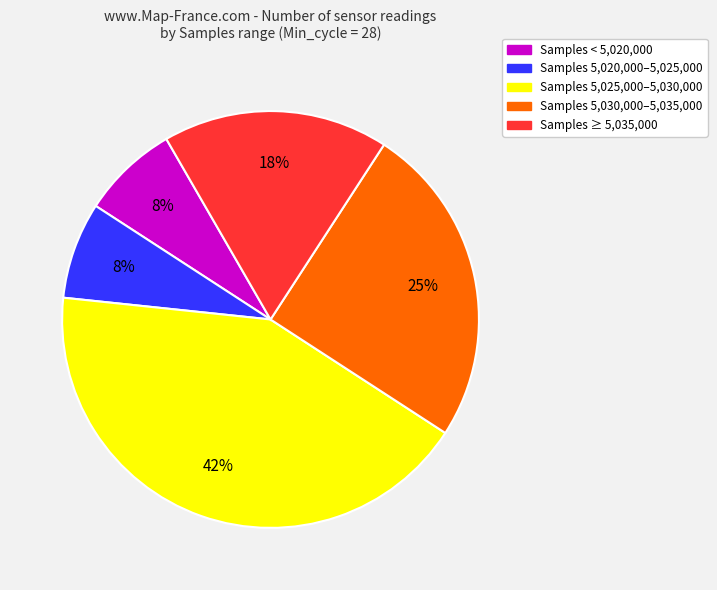

Is there a majority slice in this chart?

No